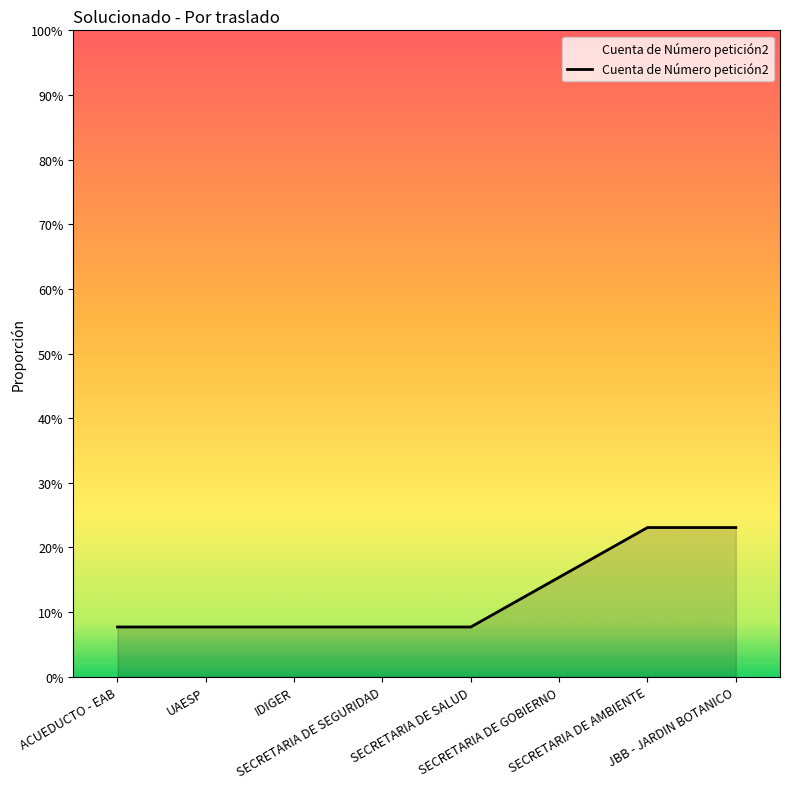

Rank the categories by value from lowest to highest.

ACUEDUCTO - EAB, UAESP, IDIGER, SECRETARIA DE SEGURIDAD, SECRETARIA DE SALUD, SECRETARIA DE GOBIERNO, SECRETARIA DE AMBIENTE, JBB - JARDIN BOTANICO